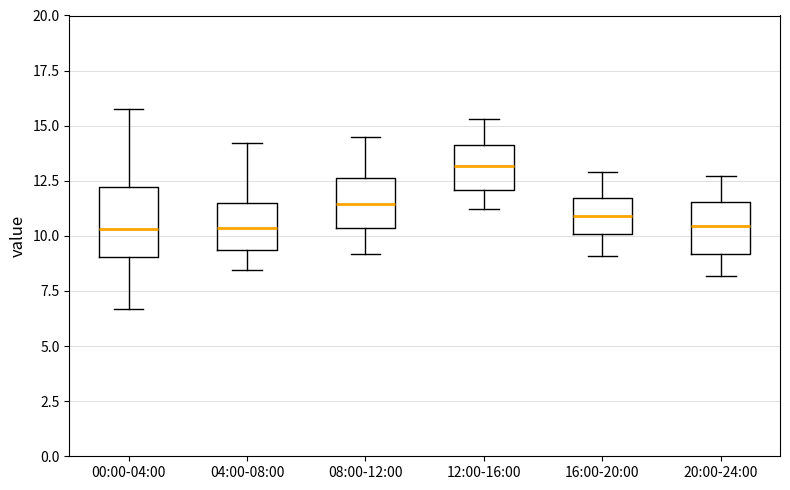

Reading left to right, read every box against the y-axis: the position of its median line, the range the box covers, and the ends of its whiskers. The values are not printed on the chart, so give them approximately, as read against the axis.

00:00-04:00: median 10.5, box 9.0 to 12.0, whiskers 6.5 to 16.0
04:00-08:00: median 10.5, box 9.5 to 11.5, whiskers 8.5 to 14.0
08:00-12:00: median 11.5, box 10.5 to 12.5, whiskers 9.0 to 14.5
12:00-16:00: median 13.0, box 12.0 to 14.0, whiskers 11.0 to 15.5
16:00-20:00: median 11.0, box 10.0 to 11.5, whiskers 9.0 to 13.0
20:00-24:00: median 10.5, box 9.0 to 11.5, whiskers 8.0 to 12.5